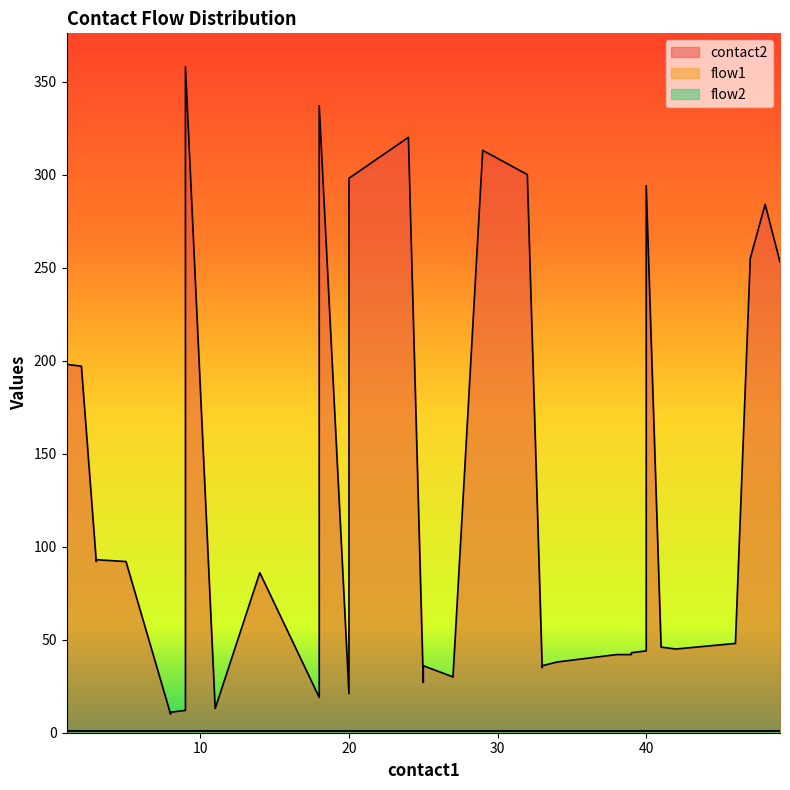

Which series has the widest spread of values?

contact2